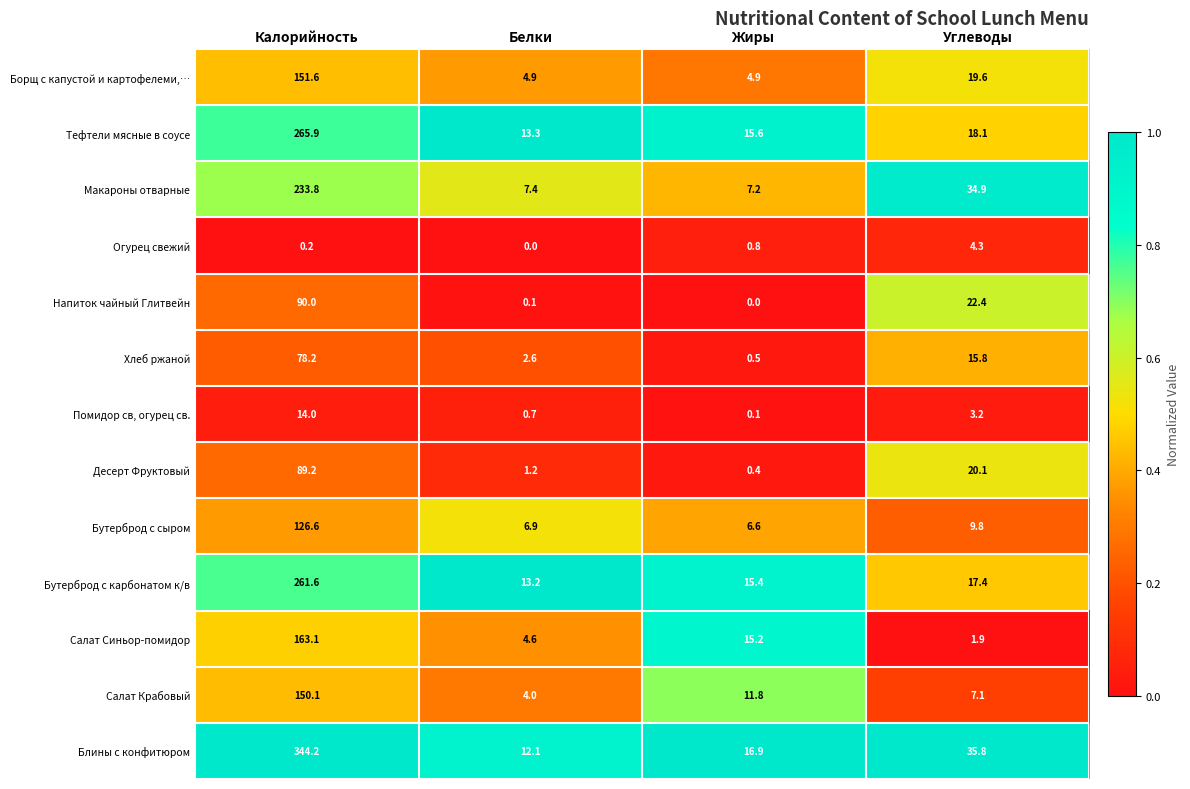

Where does the Бутерброд с сыром series first go above 9?

Калорийность